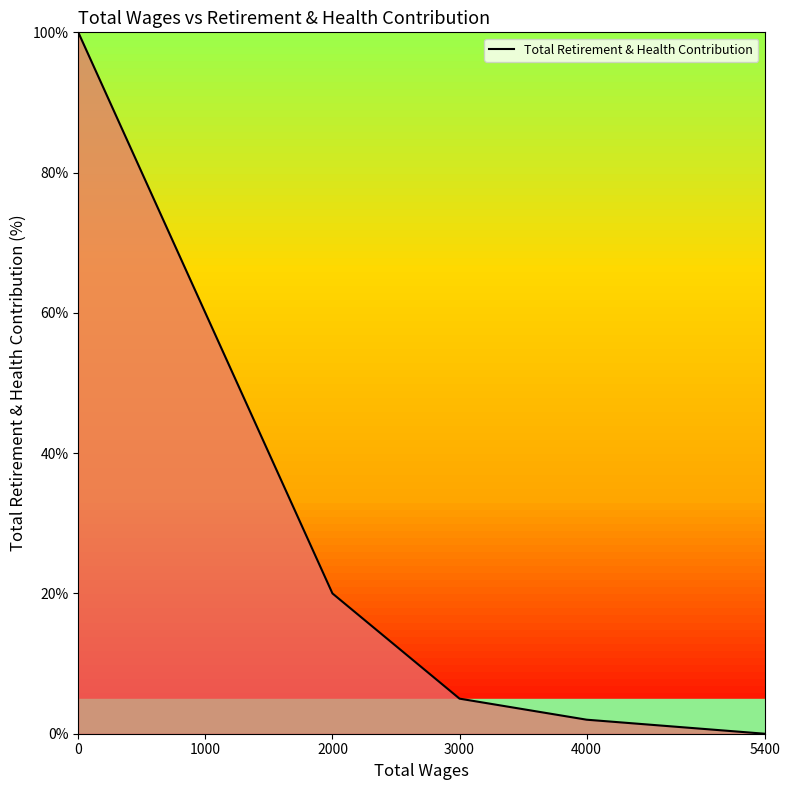

Between 2000 and 4000, which is larger?

2000